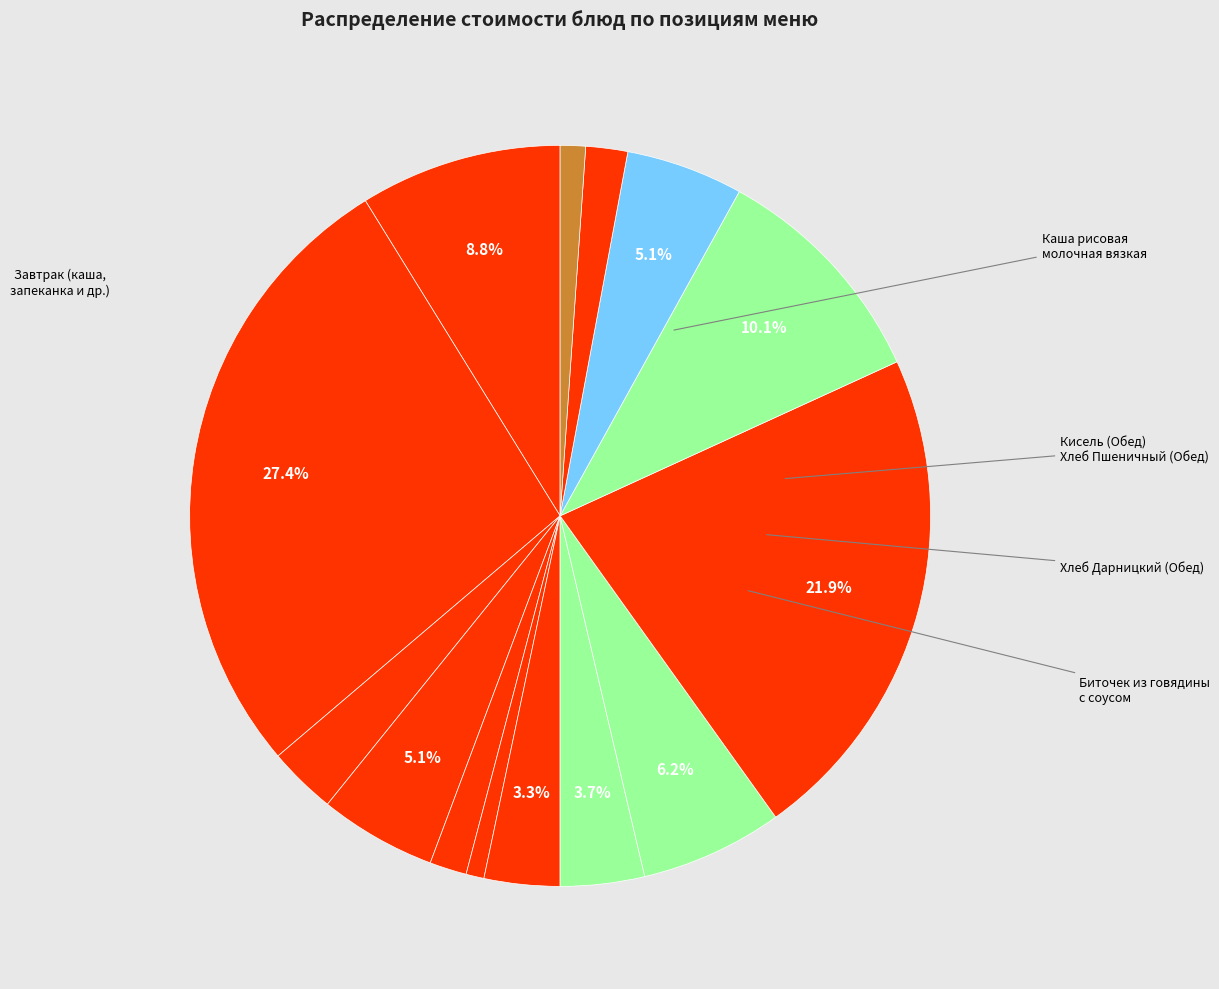

How many segments does this pie chart have?

14